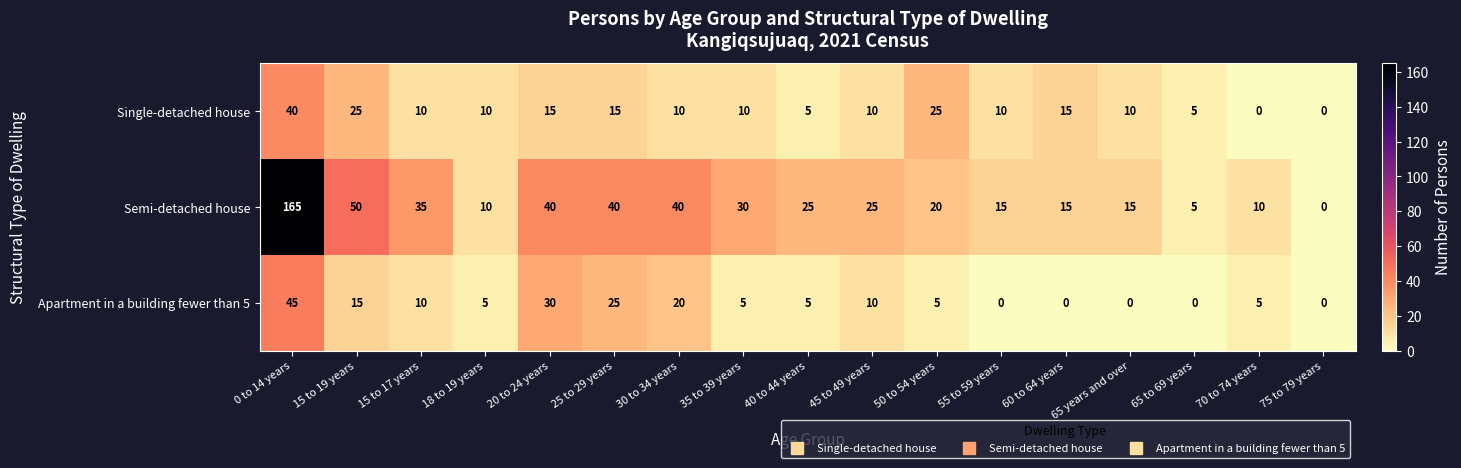

Which series has the largest range (max minus min)?

Semi-detached house